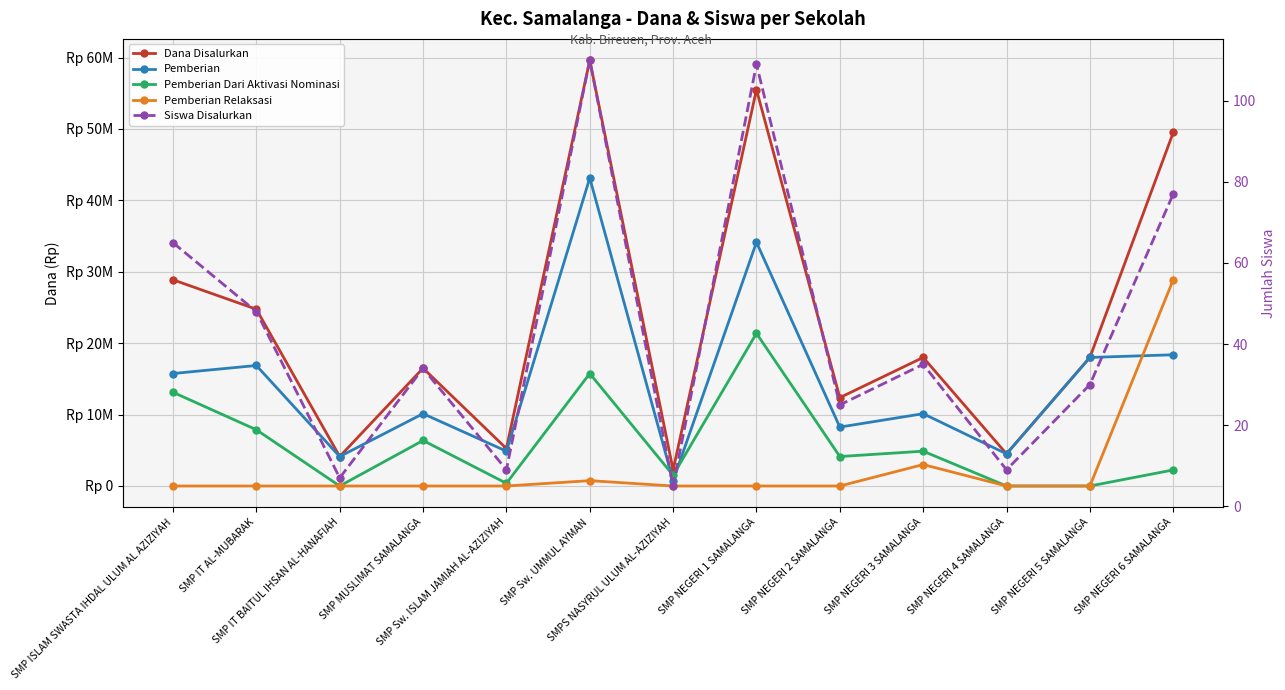

List the labels in order of Siswa Disalurkan value, smallest first.

SMPS NASYRUL ULUM AL-AZIZIYAH, SMP IT BAITUL IHSAN AL-HANAFIAH, SMP Sw. ISLAM JAMIAH AL-AZIZIYAH, SMP NEGERI 4 SAMALANGA, SMP NEGERI 2 SAMALANGA, SMP NEGERI 5 SAMALANGA, SMP MUSLIMAT SAMALANGA, SMP NEGERI 3 SAMALANGA, SMP IT AL-MUBARAK, SMP ISLAM SWASTA IHDAL ULUM AL AZIZIYAH, SMP NEGERI 6 SAMALANGA, SMP NEGERI 1 SAMALANGA, SMP Sw. UMMUL AYMAN